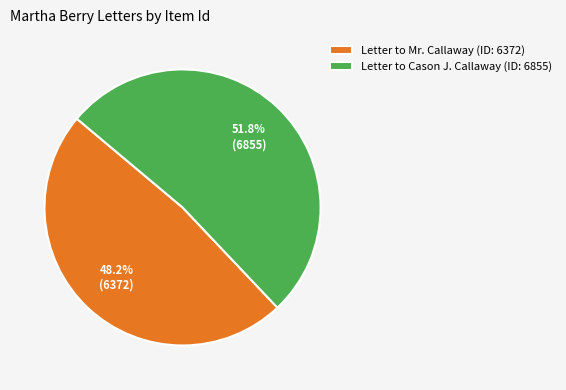

Which has a higher value, Letter to Cason J. Callaway (ID: 6855) or Letter to Mr. Callaway (ID: 6372)?

Letter to Cason J. Callaway (ID: 6855)